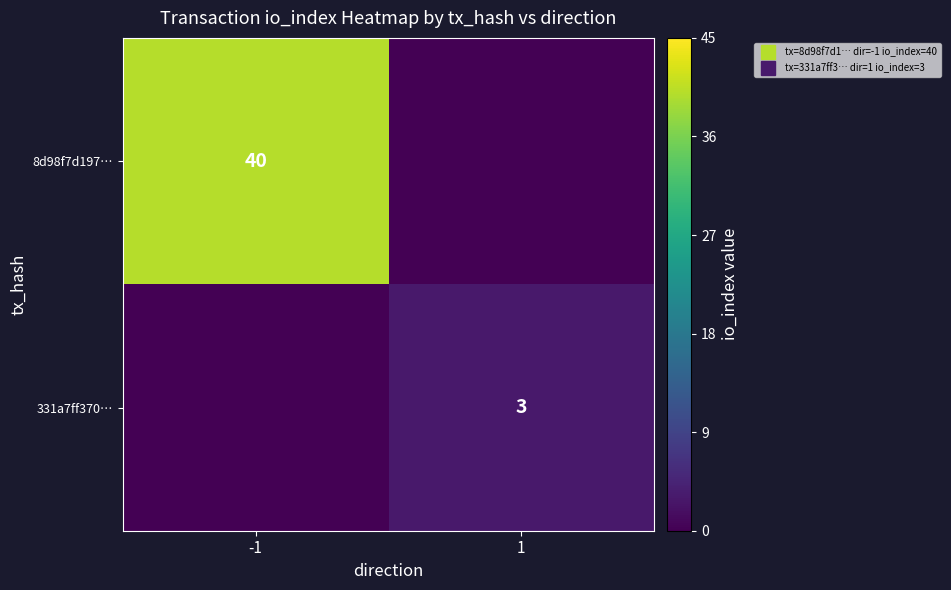

What is the spread (max minus min) of values at -1?

40